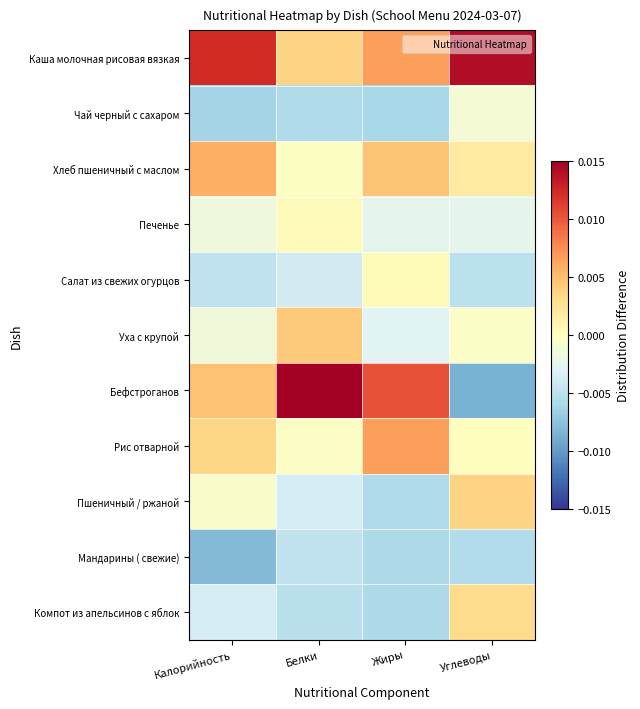

Reading left to right, extract all data points from this chart.

Каша молочная рисовая вязкая: Калорийность=0.0	Белки=0.0	Жиры=0.0	Углеводы=0.0
Чай черный с сахаром: Калорийность=-0.0	Белки=-0.0	Жиры=-0.0	Углеводы=-0.0
Хлеб пшеничный с маслом: Калорийность=0.0	Белки=-0.0	Жиры=0.0	Углеводы=0.0
Печенье: Калорийность=-0.0	Белки=0.0	Жиры=-0.0	Углеводы=-0.0
Салат из свежих огурцов: Калорийность=-0.0	Белки=-0.0	Жиры=0.0	Углеводы=-0.0
Уха с крупой: Калорийность=-0.0	Белки=0.0	Жиры=-0.0	Углеводы=-0.0
Бефстроганов: Калорийность=0.0	Белки=0.0	Жиры=0.0	Углеводы=-0.0
Рис отварной: Калорийность=0.0	Белки=-0.0	Жиры=0.0	Углеводы=0.0
Пшеничный / ржаной: Калорийность=-0.0	Белки=-0.0	Жиры=-0.0	Углеводы=0.0
Мандарины ( свежие): Калорийность=-0.0	Белки=-0.0	Жиры=-0.0	Углеводы=-0.0
Компот из апельсинов с яблок: Калорийность=-0.0	Белки=-0.0	Жиры=-0.0	Углеводы=0.0